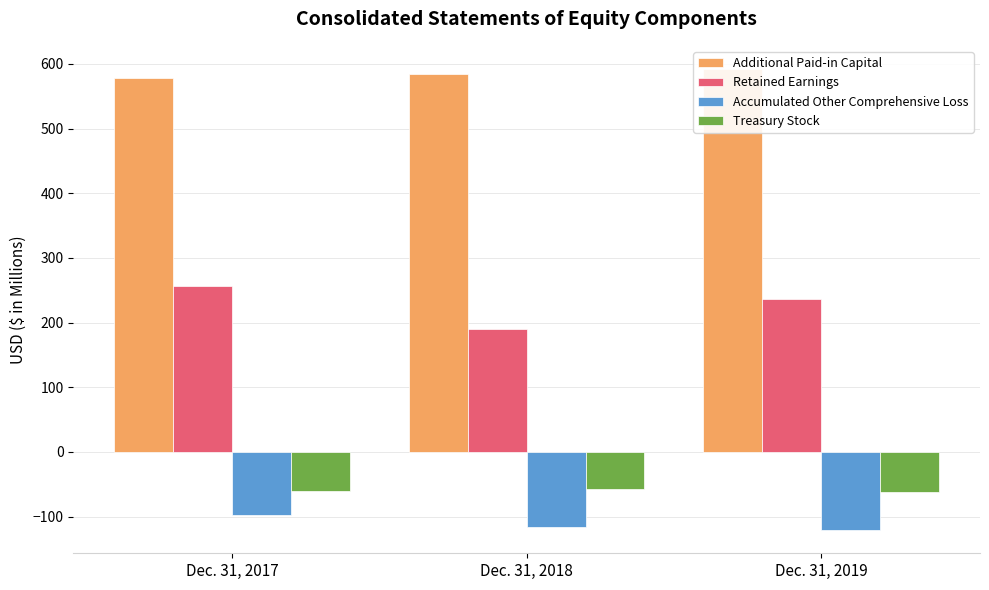

How many bars are there in total?

12